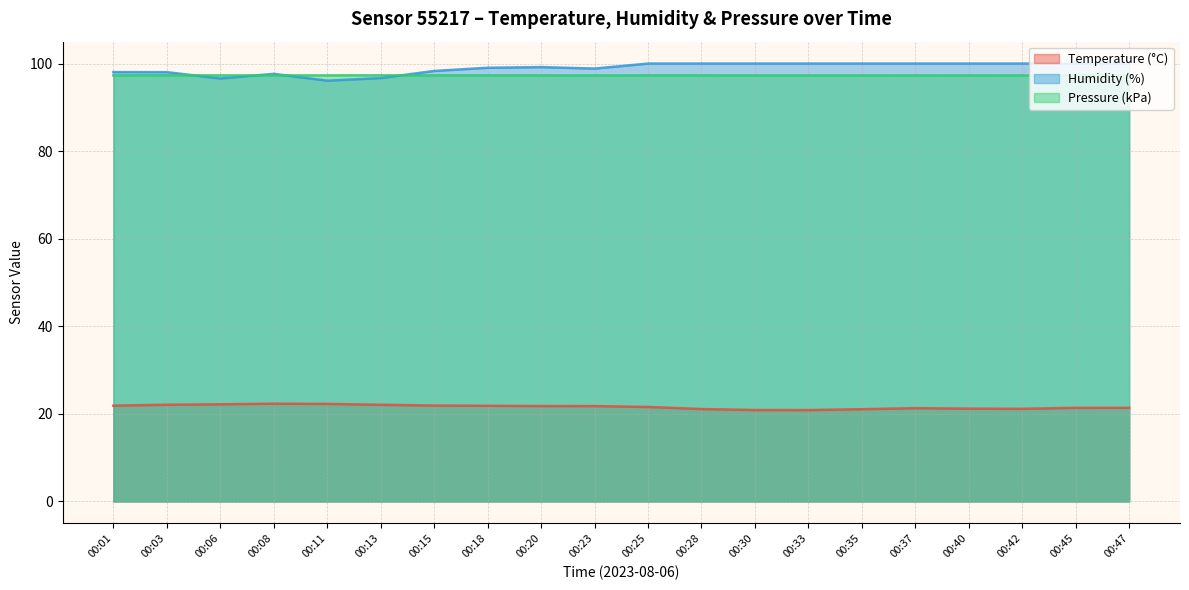

Is the value of humidity at 00:03 greater than the value of temperature at 00:13?

Yes